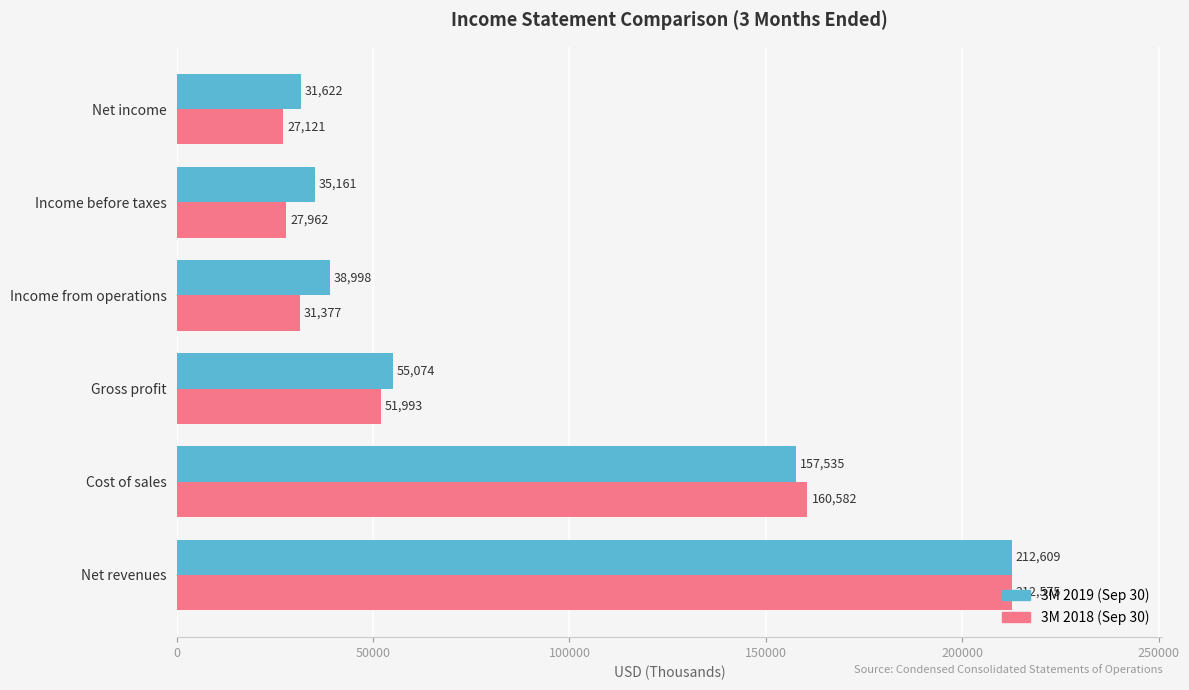

Which series has the largest total across all categories?

3M 2019 (Sep 30)